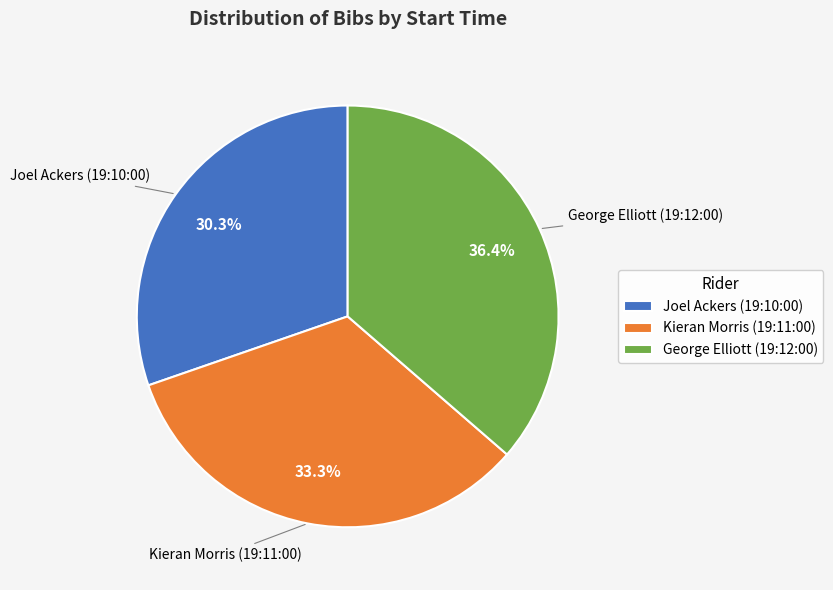

How many slices are in this pie chart?

3